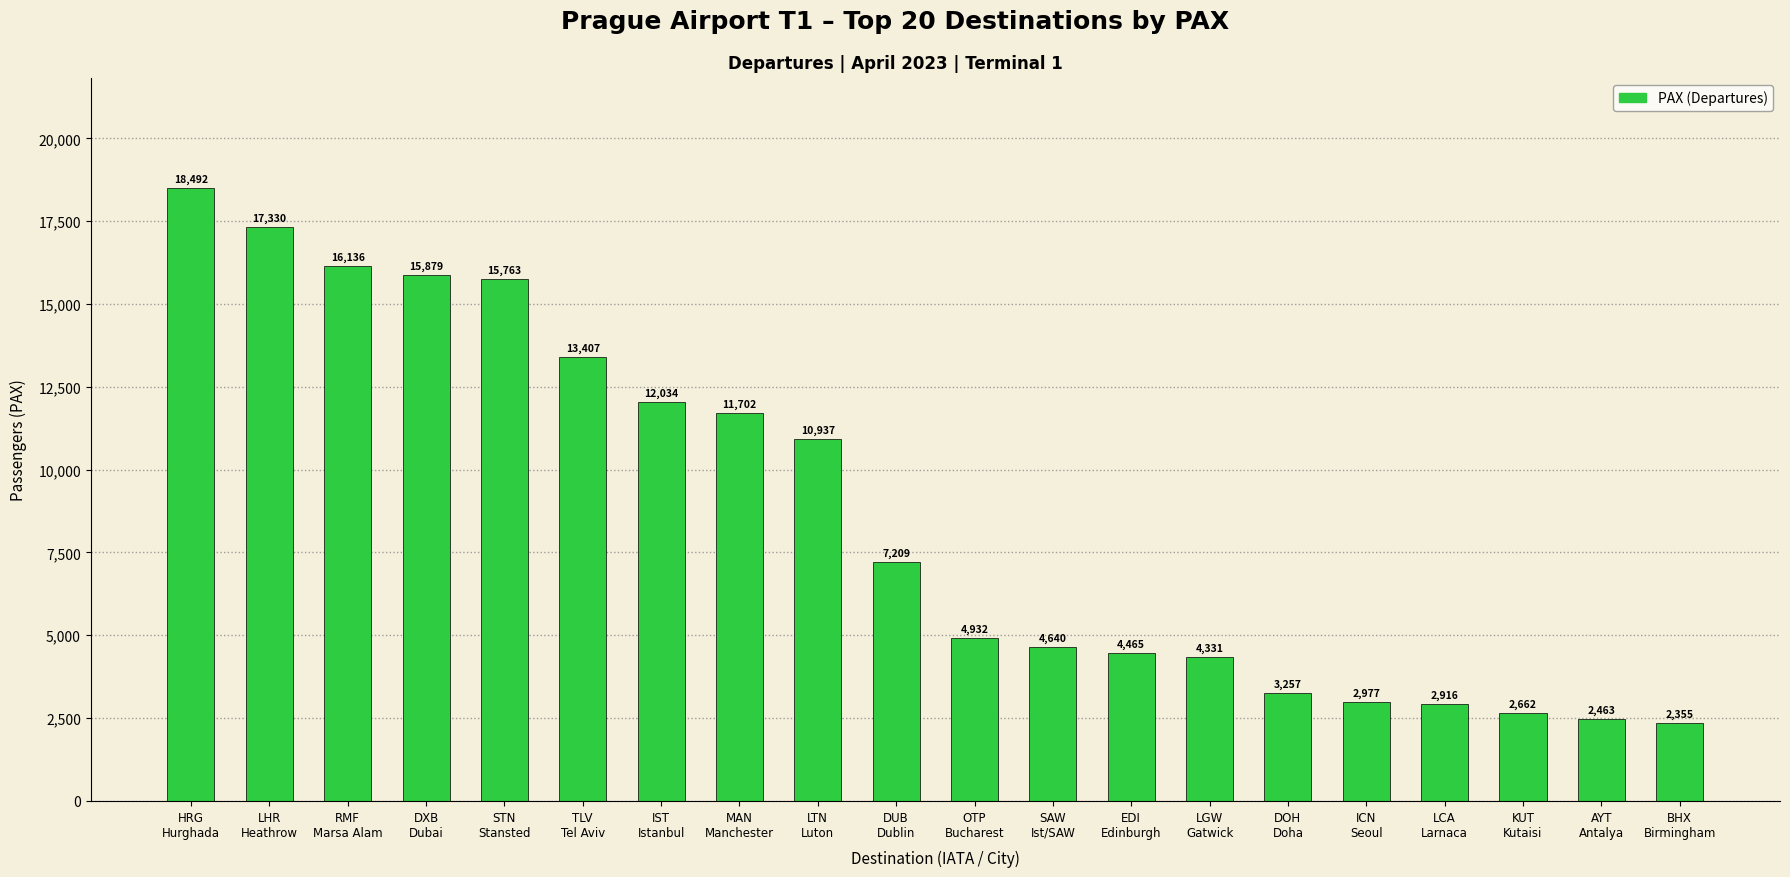

What is the change in value from DXB
Dubai to LCA
Larnaca?

-12963